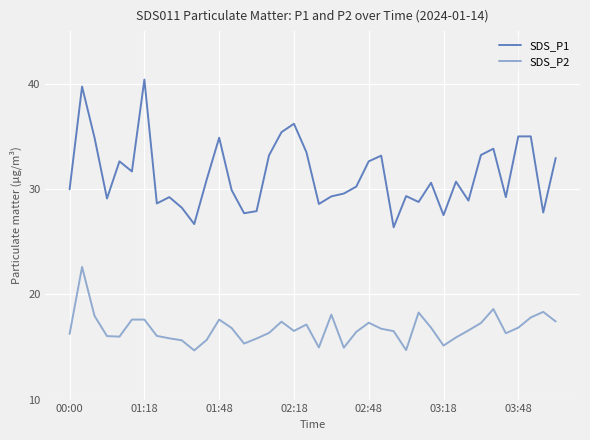

Which series has the largest range (max minus min)?

SDS_P1